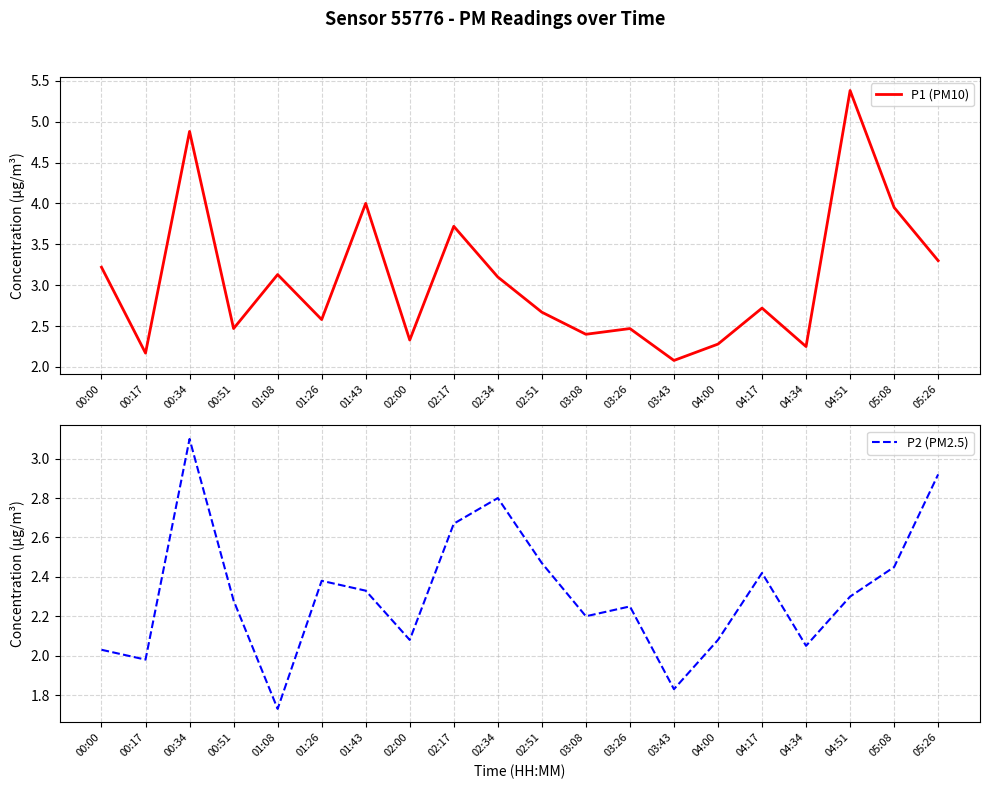

List the series in order of their overall mean, highest first.

P1 (PM10), P2 (PM2.5)